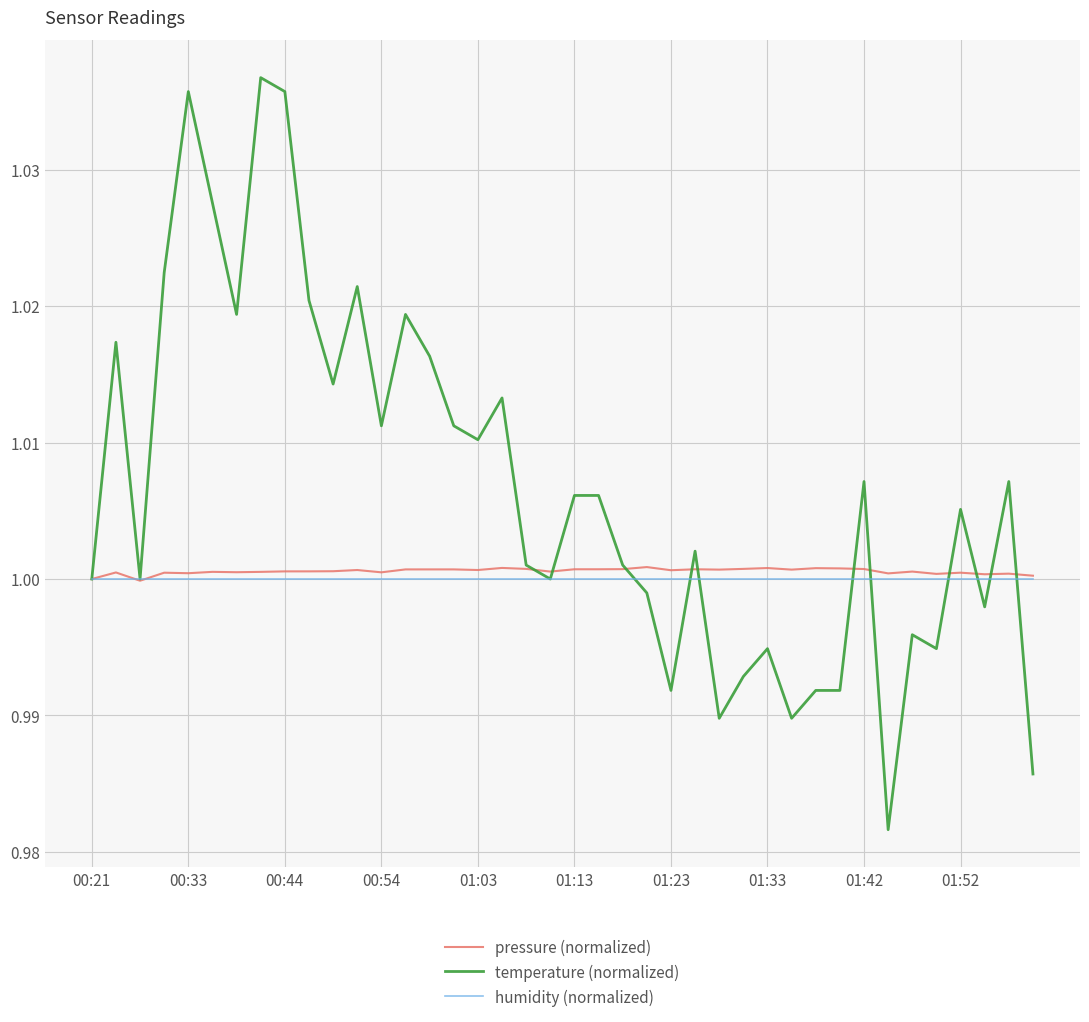

True or false: humidity (normalized) and pressure (normalized) intersect in this chart.

True